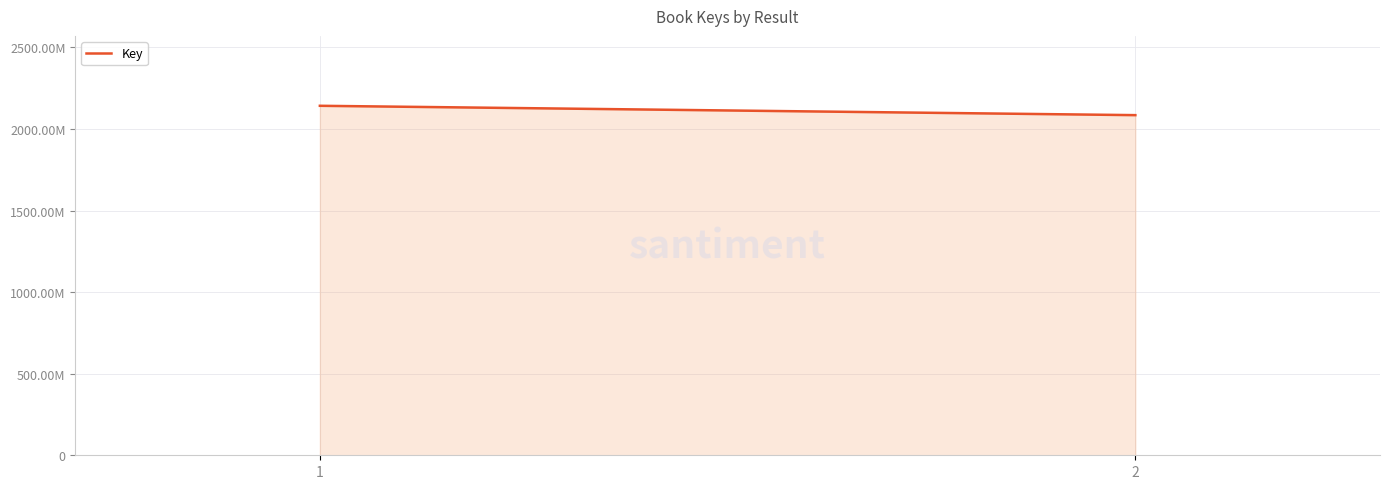

Reading left to right, transcribe all the data shown in this chart.

2142053024	2084711952